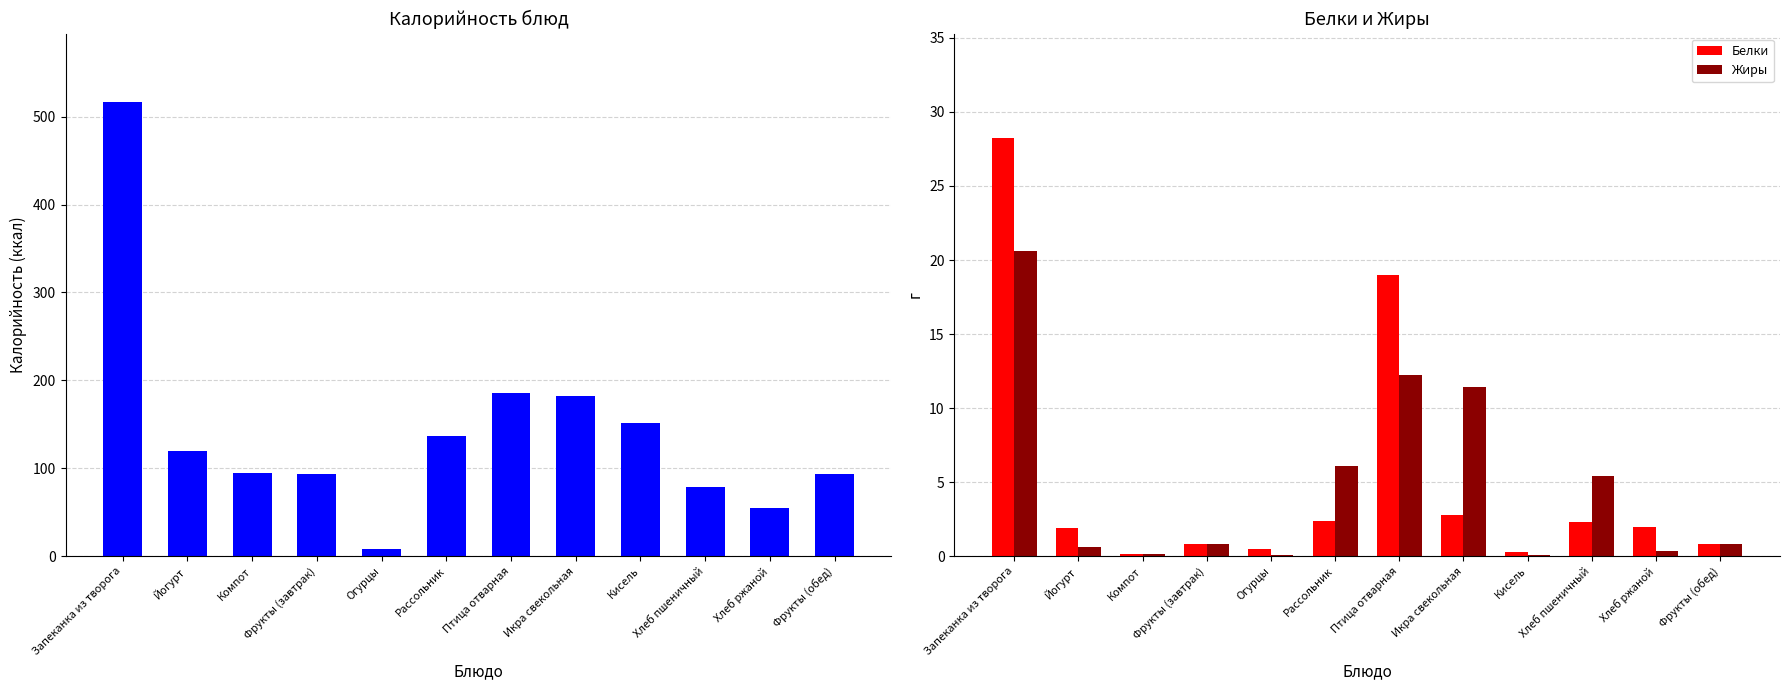

At which category is the sum across all series the highest?

Запеканка из творога